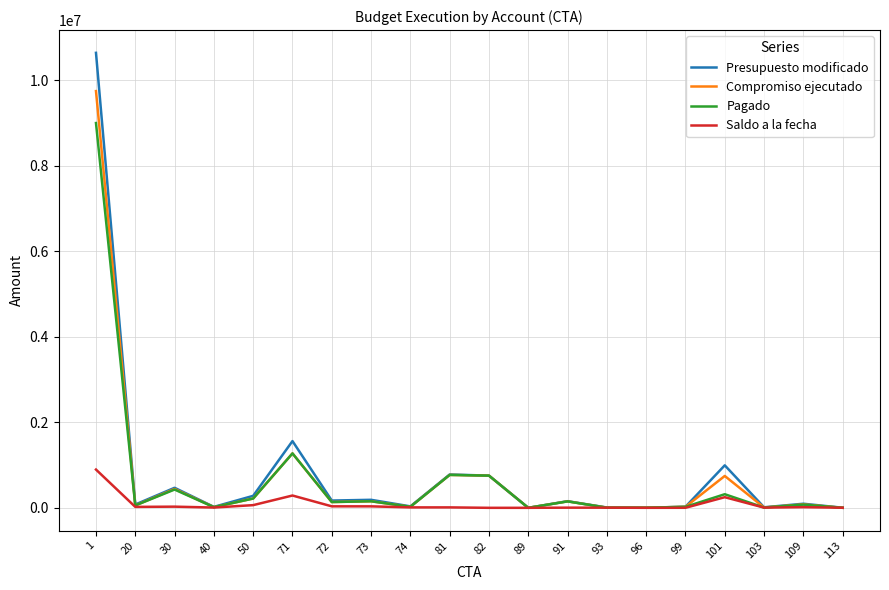

At how many categories does at least one series exceed 9766753?

1